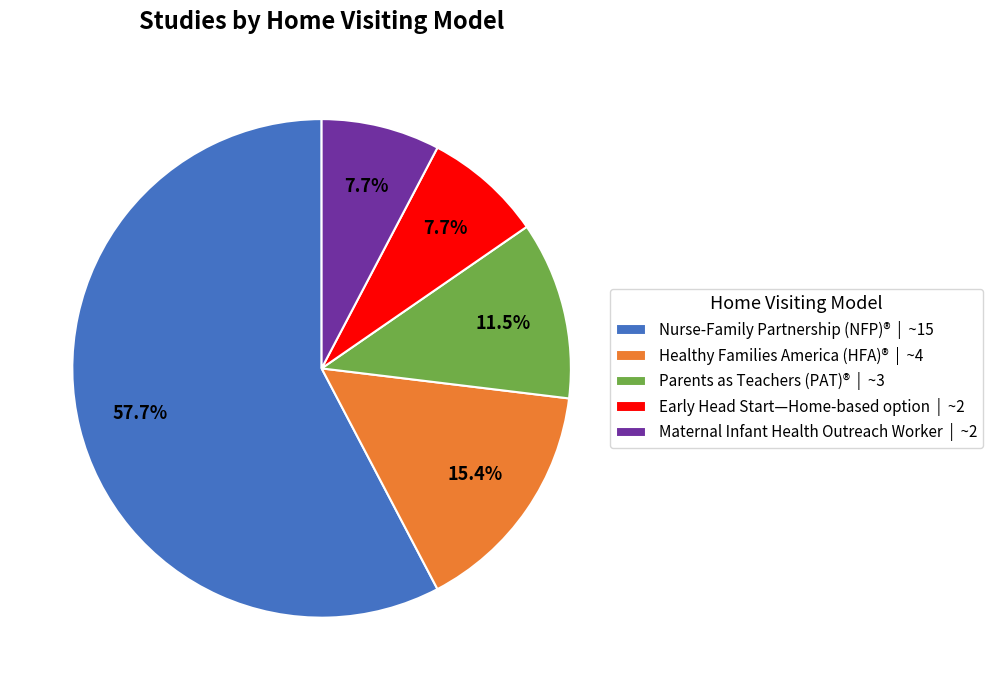

Between Parents as Teachers (PAT)® | ~3 and Nurse-Family Partnership (NFP)® | ~15, which is larger?

Nurse-Family Partnership (NFP)® | ~15